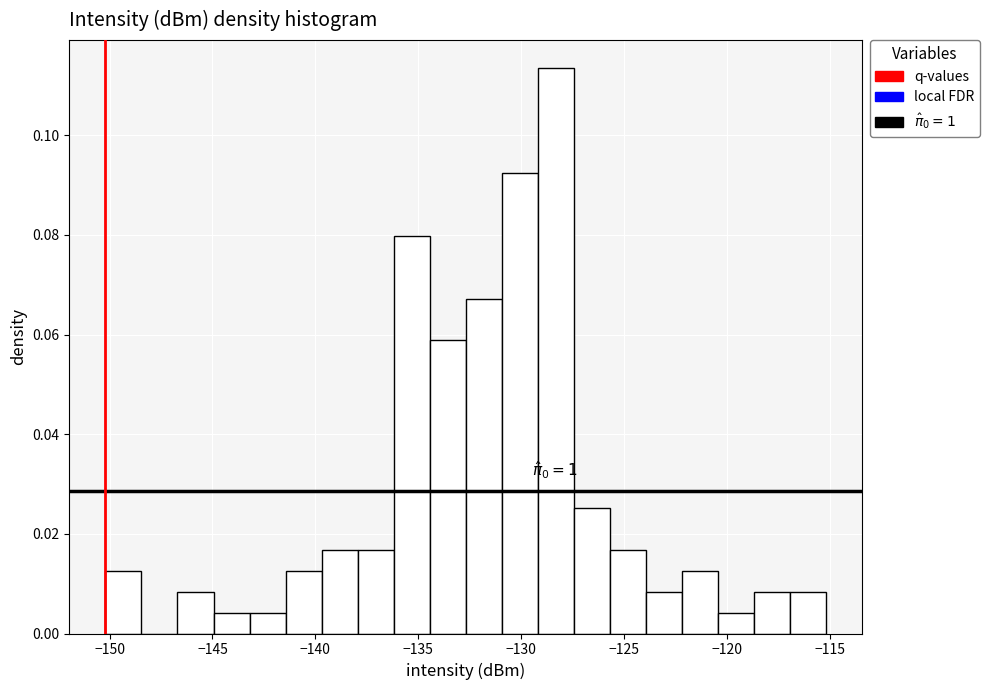

Around what value on the x-axis is the tallest bar? Give the approximate position of its centre, as read against the axis.

-128.5